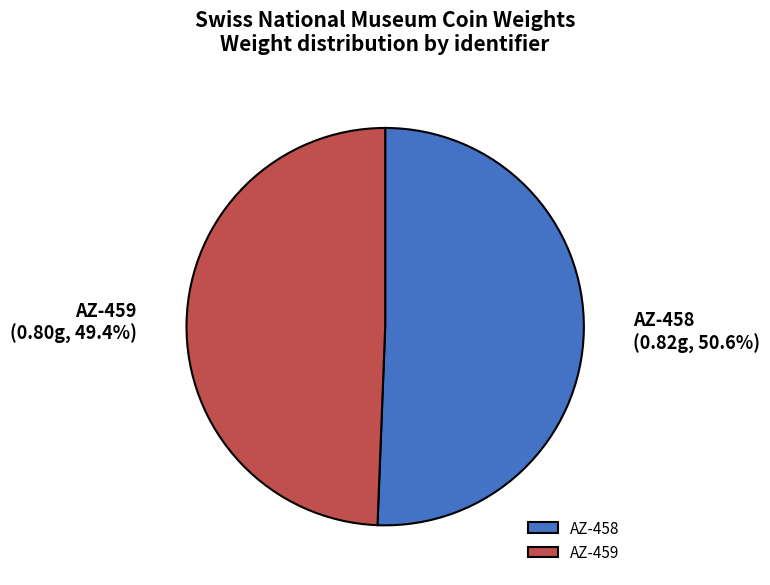

What portion of the pie excludes AZ-459?

50.6%